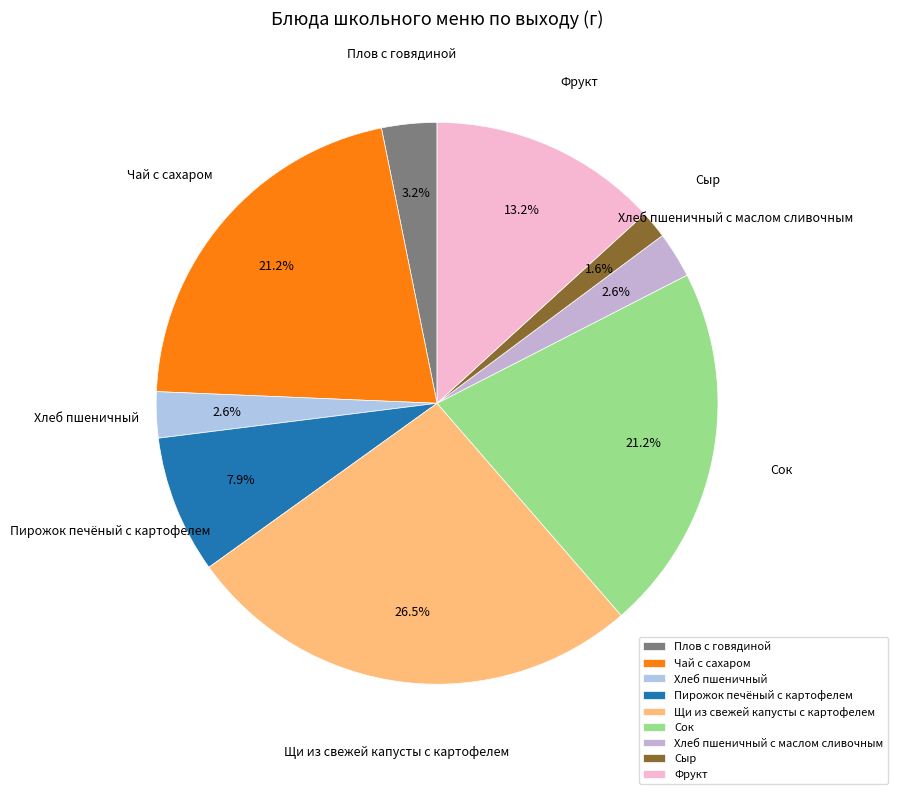

To the nearest percent, what portion does Хлеб пшеничный с маслом сливочным represent?

3%